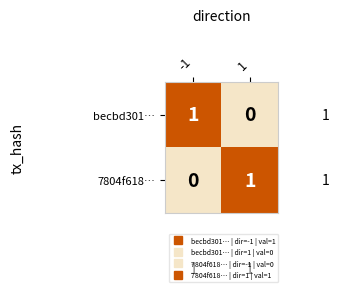

The becbd301… series shows 1 at -1. True or false?

True